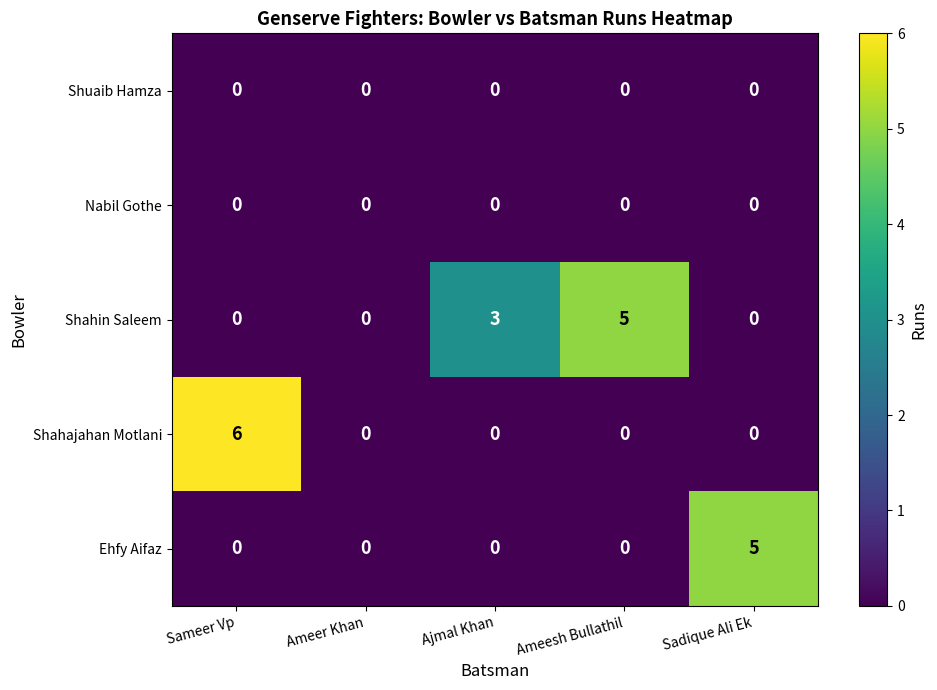

The Shuaib Hamza series shows 0 at Sadique Ali Ek. True or false?

True